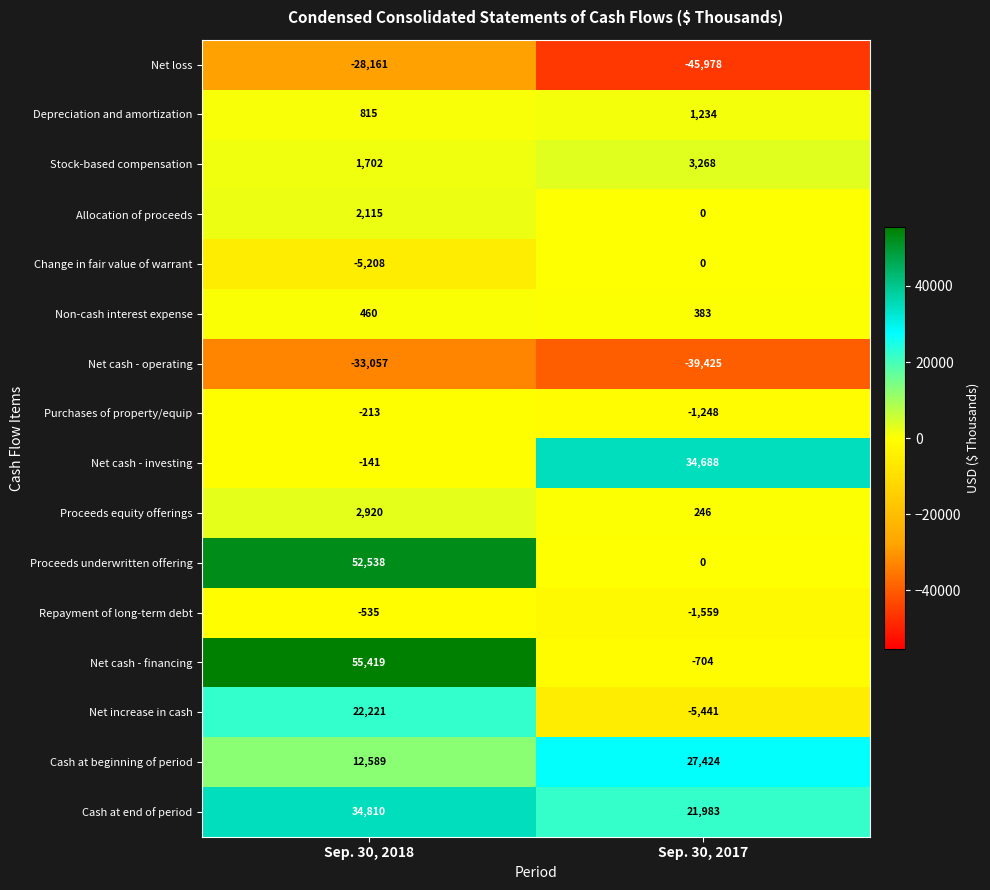

At which category is the sum across all series the highest?

Sep. 30, 2018